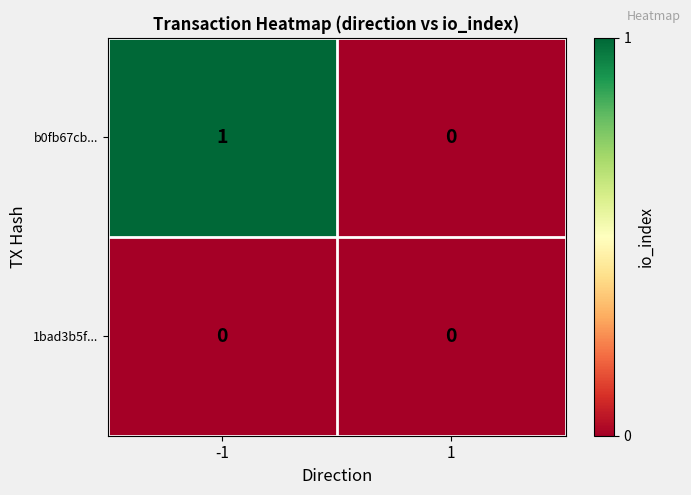

Is the value of 1bad3b5f... at 1 greater than the value of b0fb67cb... at -1?

No